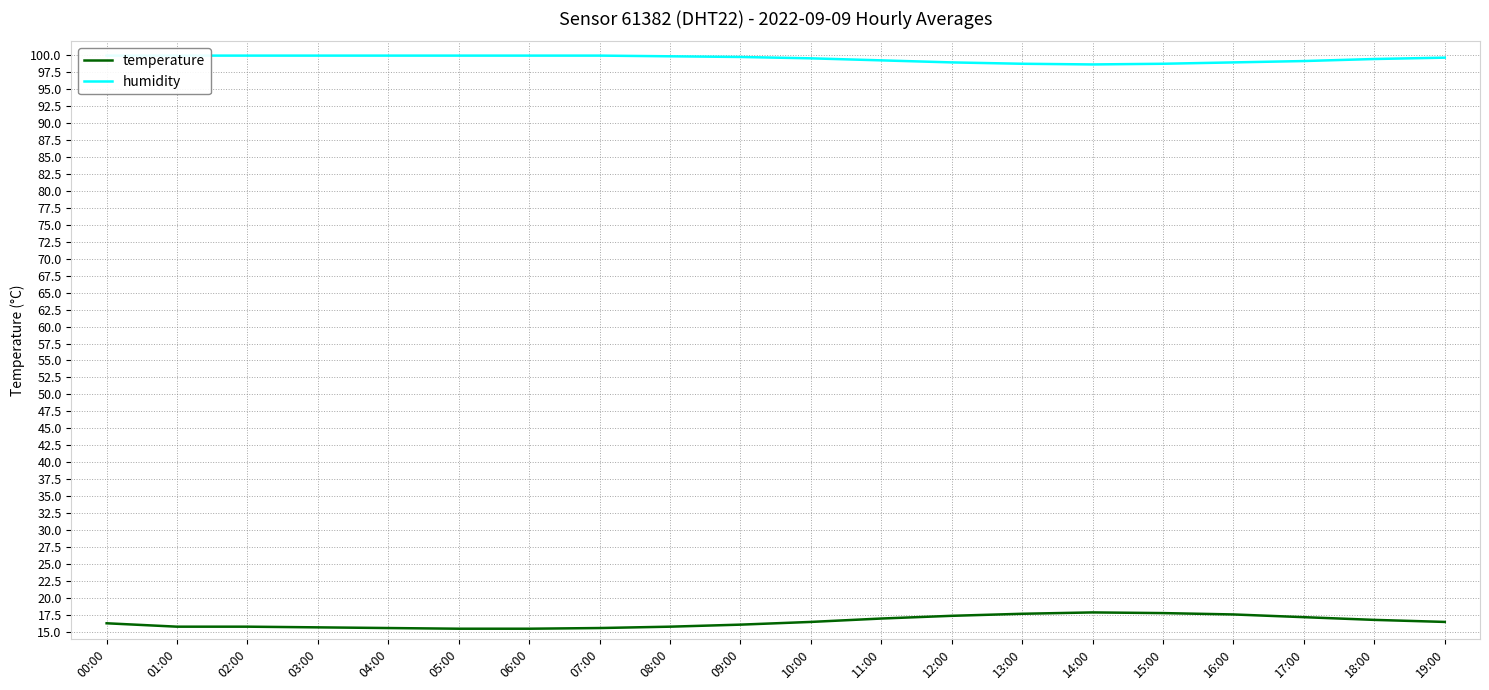

True or false: humidity has more than 0 interior local peaks.

False